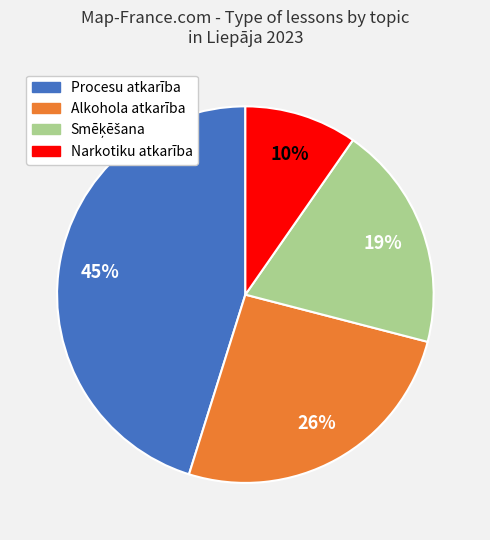

To the nearest percent, what is the difference between the largest and smallest slice percentages?

35%